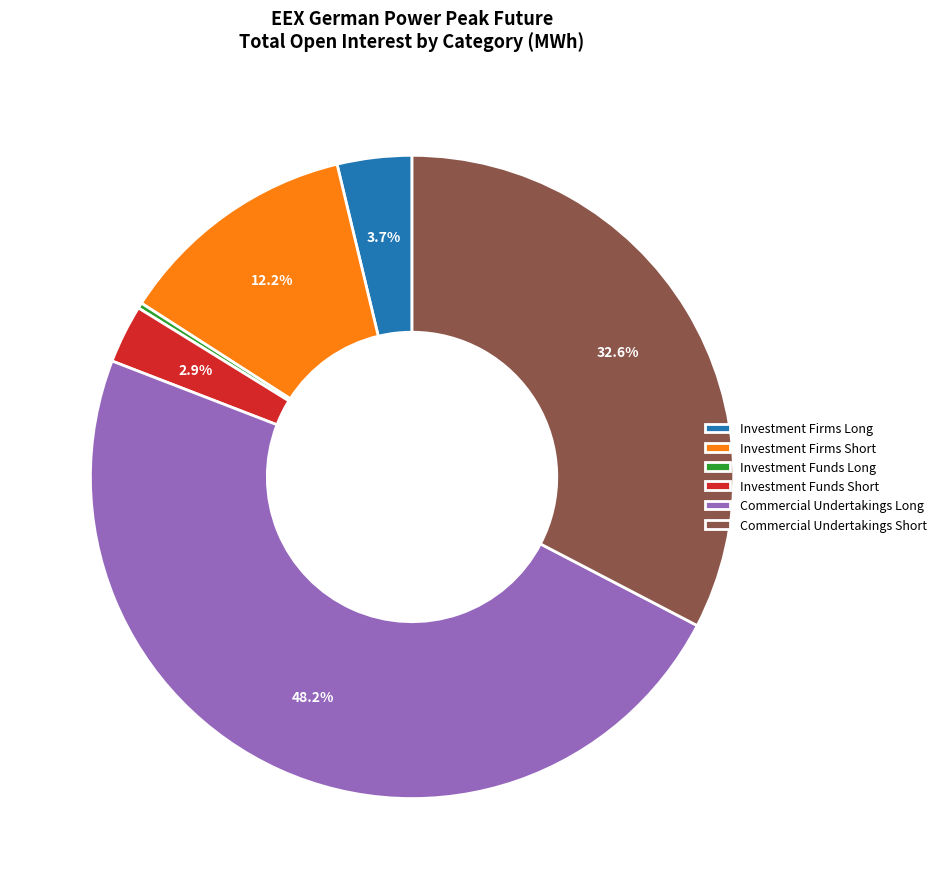

Rank the categories by value from highest to lowest.

Commercial Undertakings Long, Commercial Undertakings Short, Investment Firms Short, Investment Firms Long, Investment Funds Short, Investment Funds Long